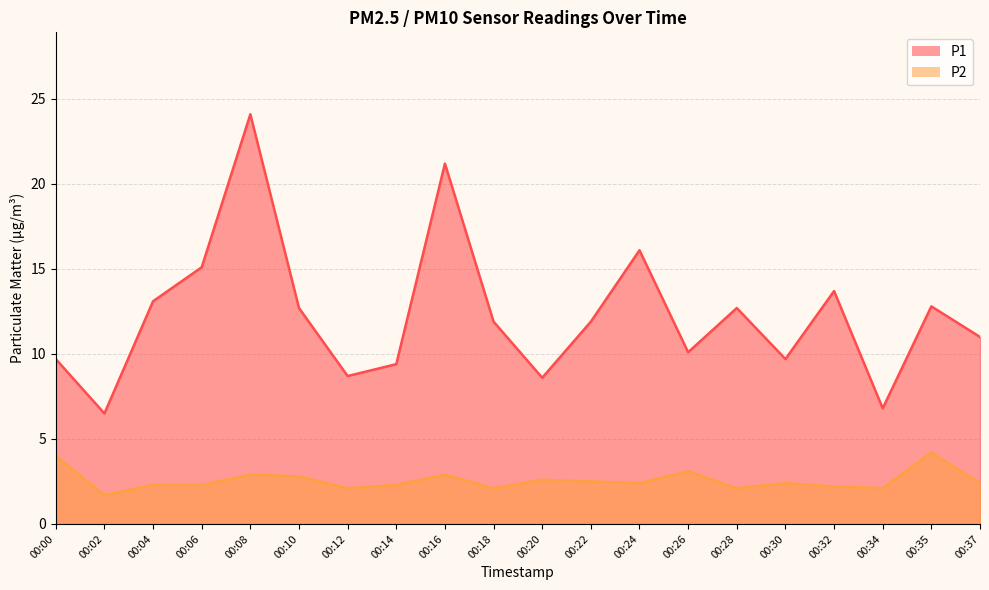

Count the number of data series in this chart.

2